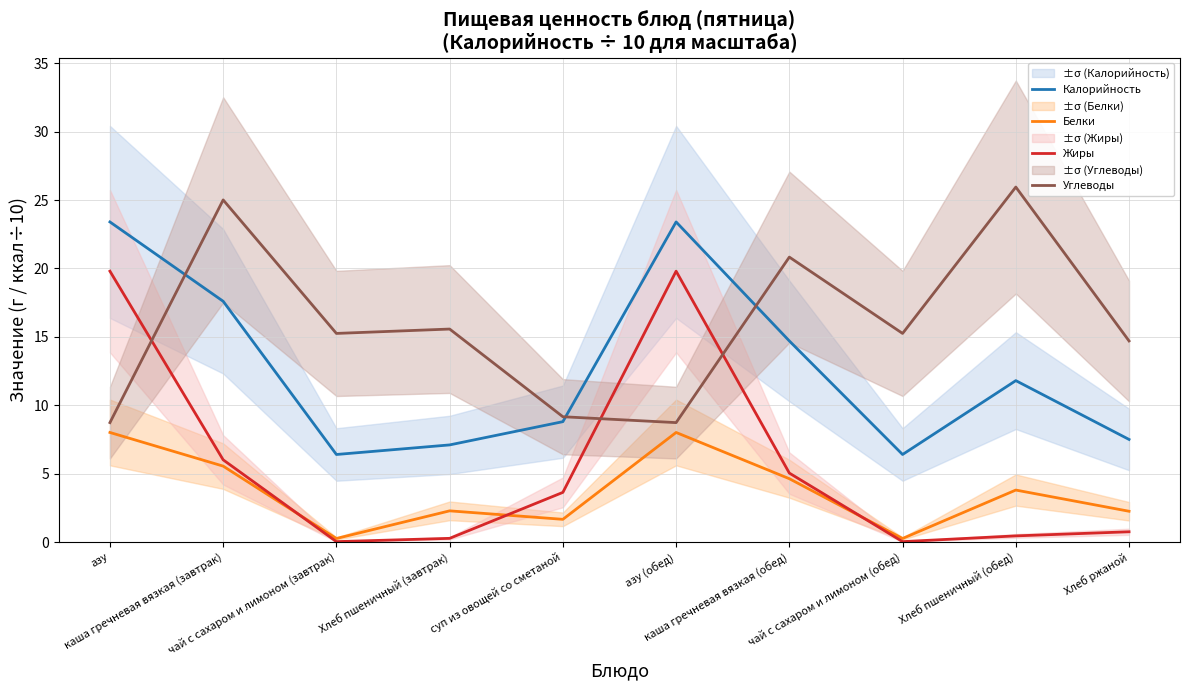

What is the approximate value of Углеводы at азу (обед)?

8.7